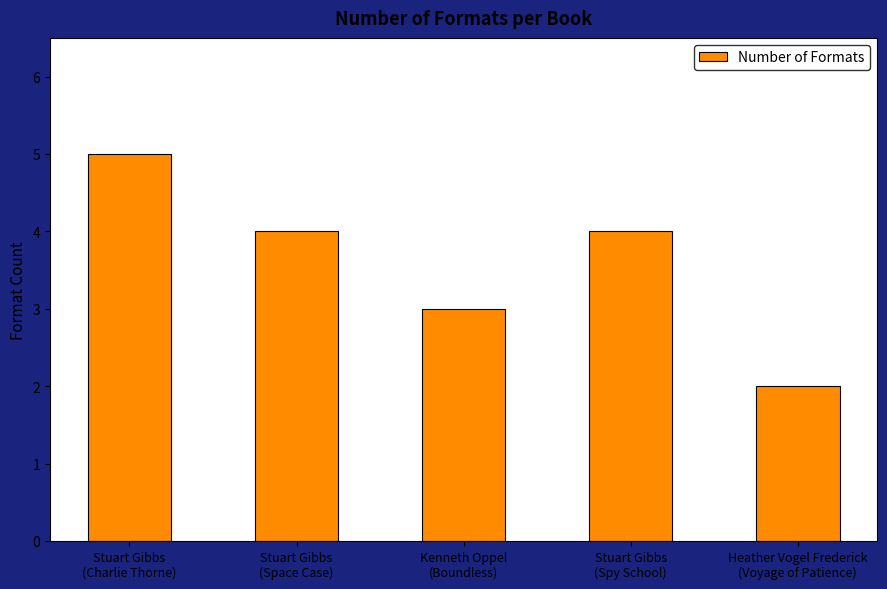

Reading right to left, what are all the values shown in this chart?

Heather Vogel Frederick
(Voyage of Patience)=2	Stuart Gibbs
(Spy School)=4	Kenneth Oppel
(Boundless)=3	Stuart Gibbs
(Space Case)=4	Stuart Gibbs
(Charlie Thorne)=5